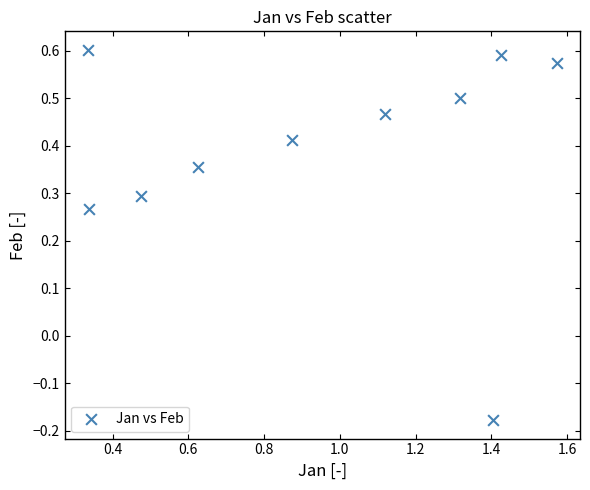

What is the range of X values (max minus min)?

1.2